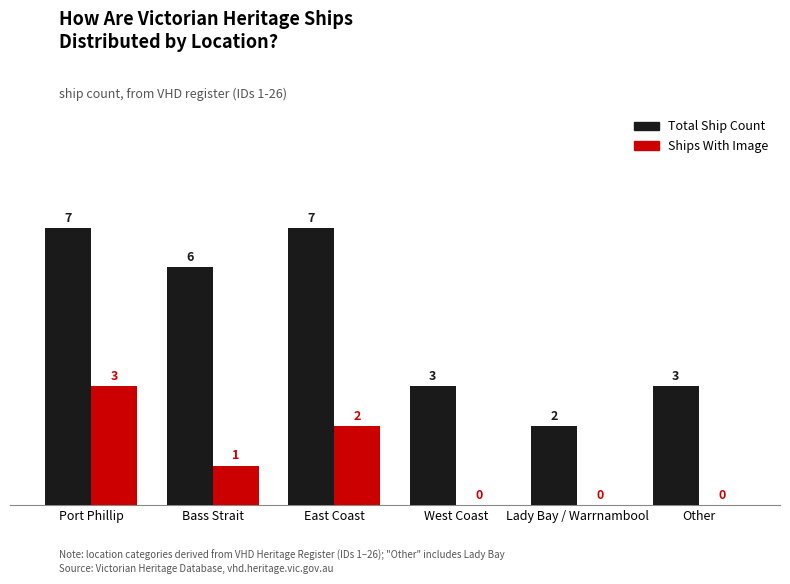

What value does the Ships With Image series have at Port Phillip?

3